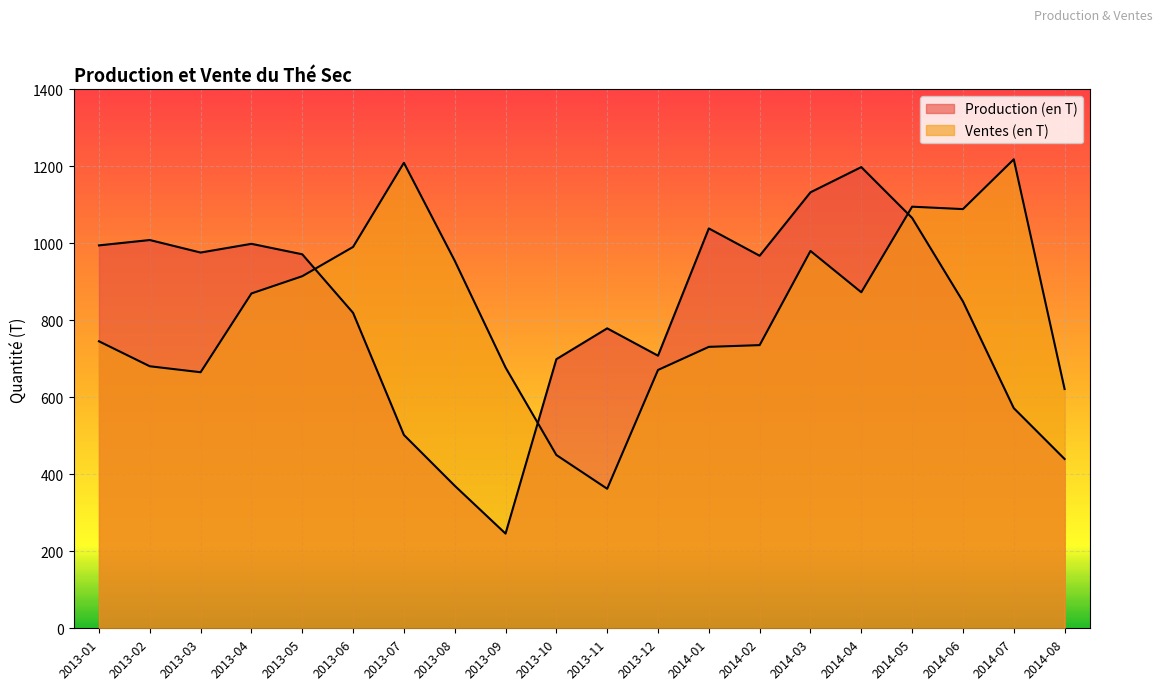

What is the label of the 18th point from the right?

2013-03